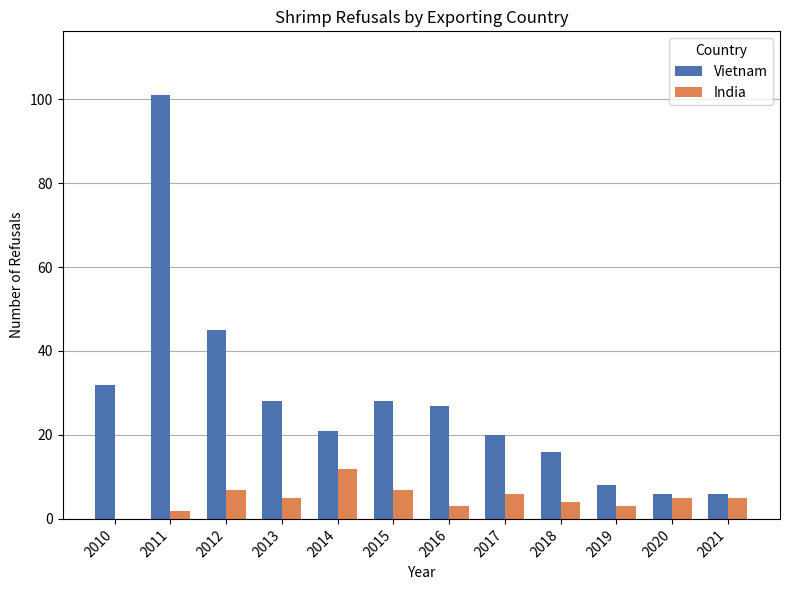

Which category has the highest value in the India series?

2014